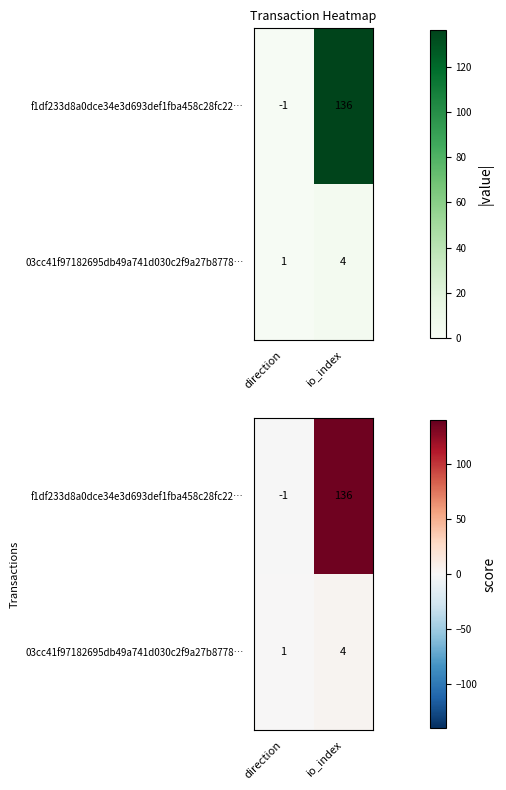

Rank the categories by f1df233d8a0dce34e3d693def1fba458c28fc22… value from highest to lowest.

io_index, direction